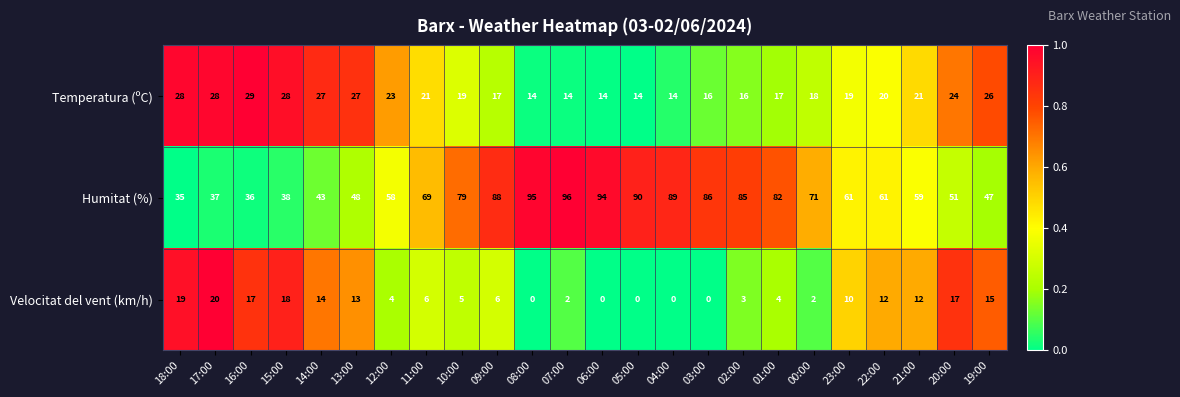

List the series in order of their overall mean, lowest first.

Velocitat del vent (km/h), Temperatura (ºC), Humitat (%)